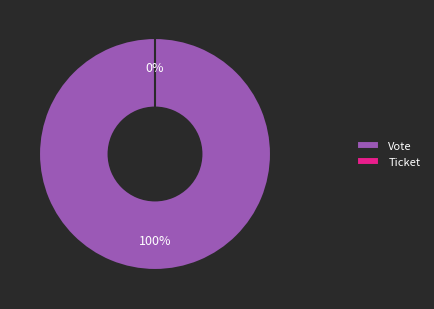

How many segments does this pie chart have?

2